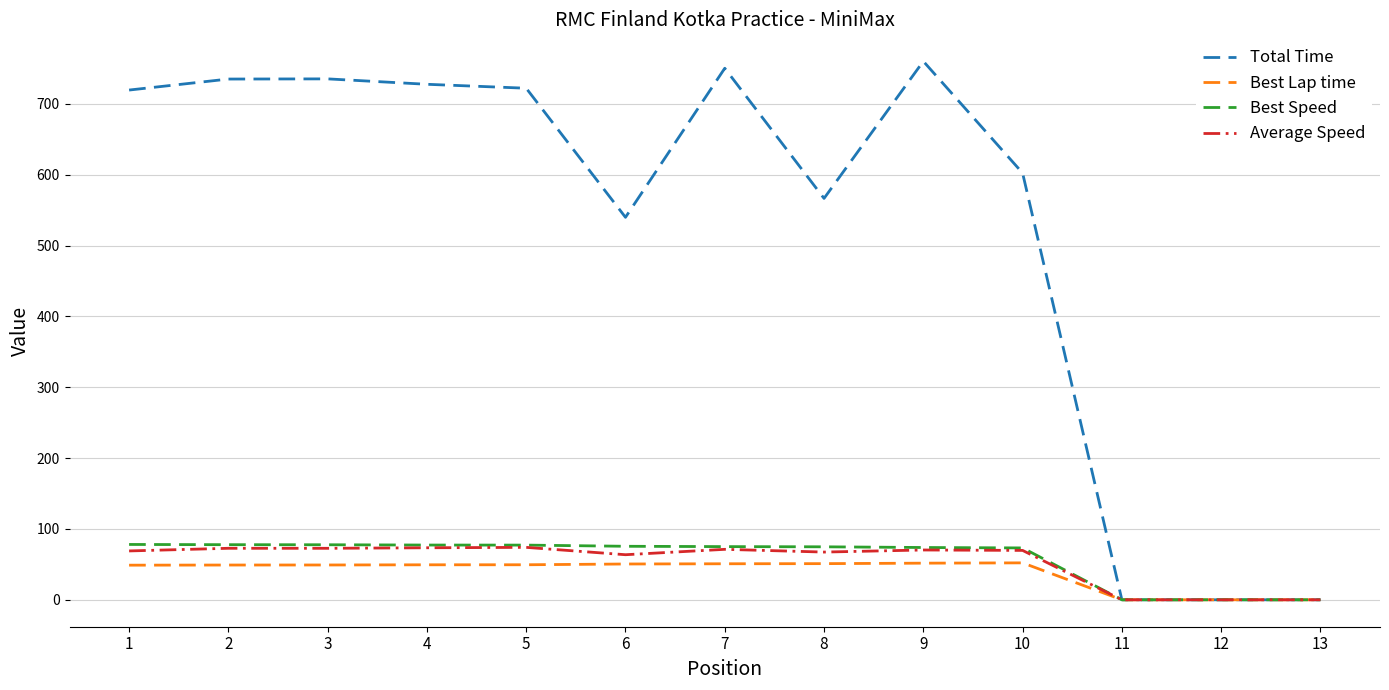

What is the highest value of the Average Speed series?

74.0